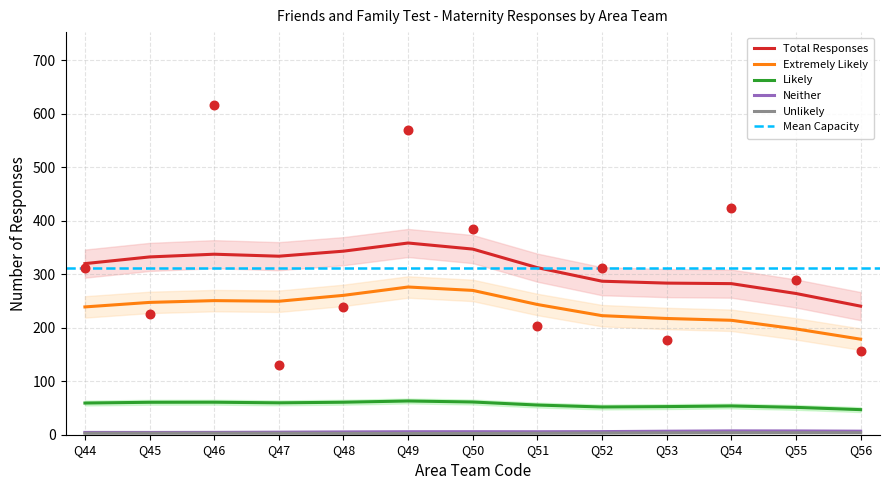

Which series has the largest total across all categories?

Total Responses